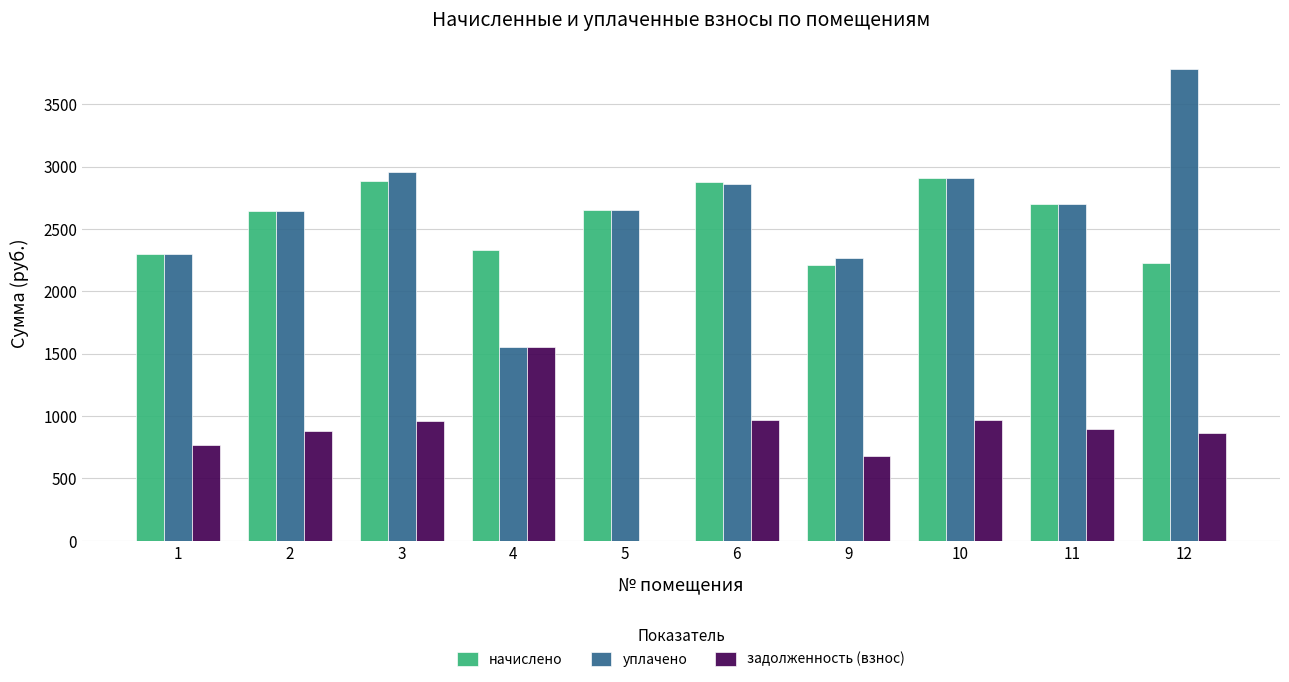

What is the sum of all задолженность (взнос) values?

8553.0